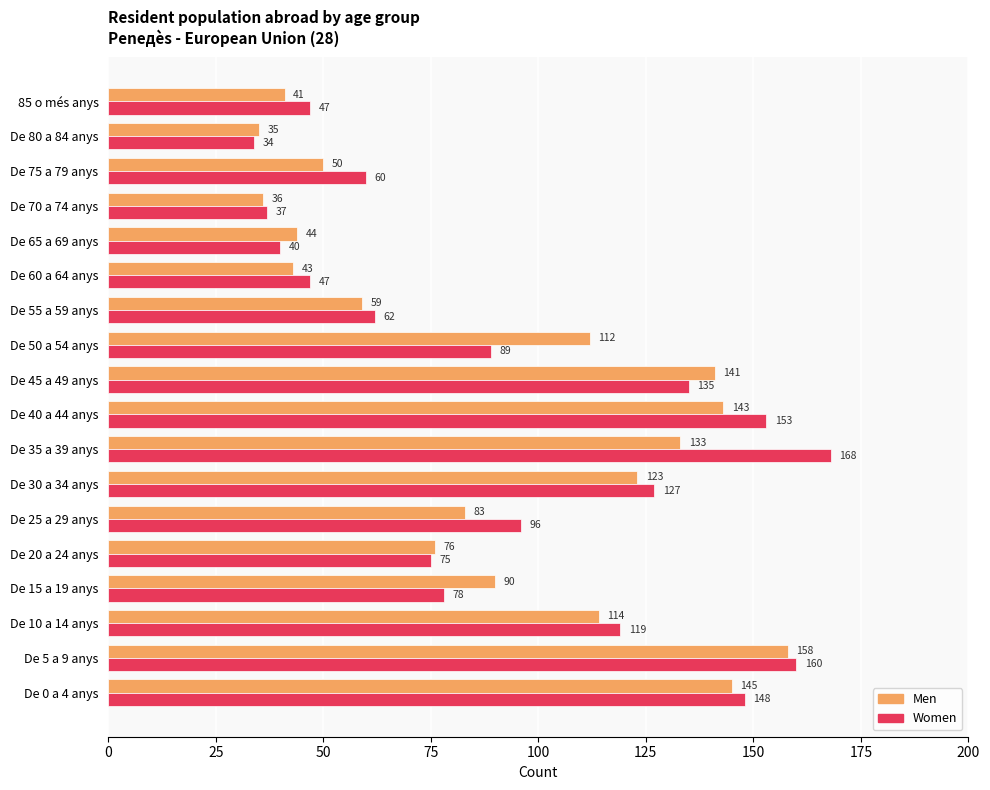

What is the average value of the Men series?

90